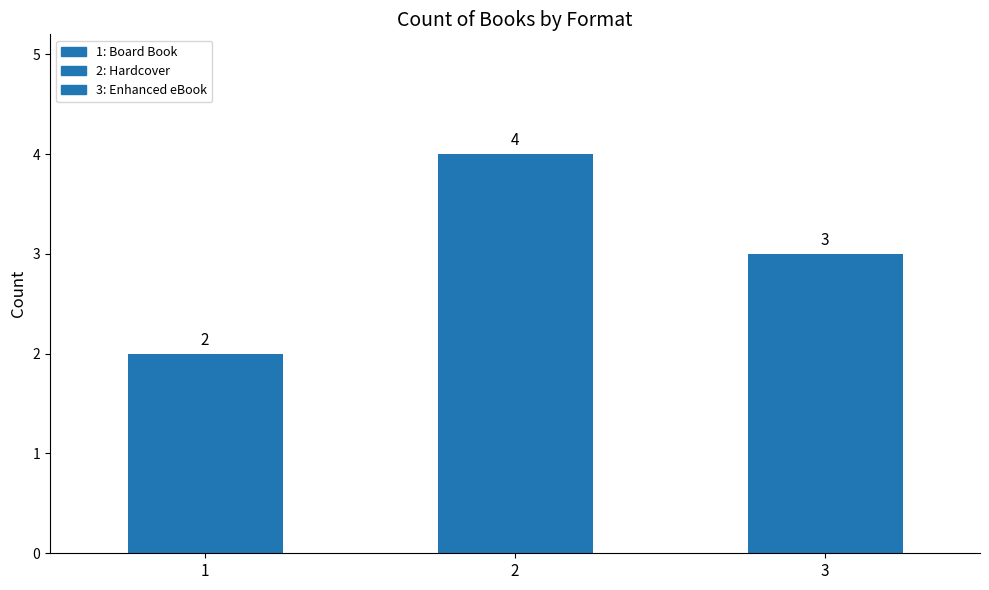

What is the difference between the values at 1 and 3?

1